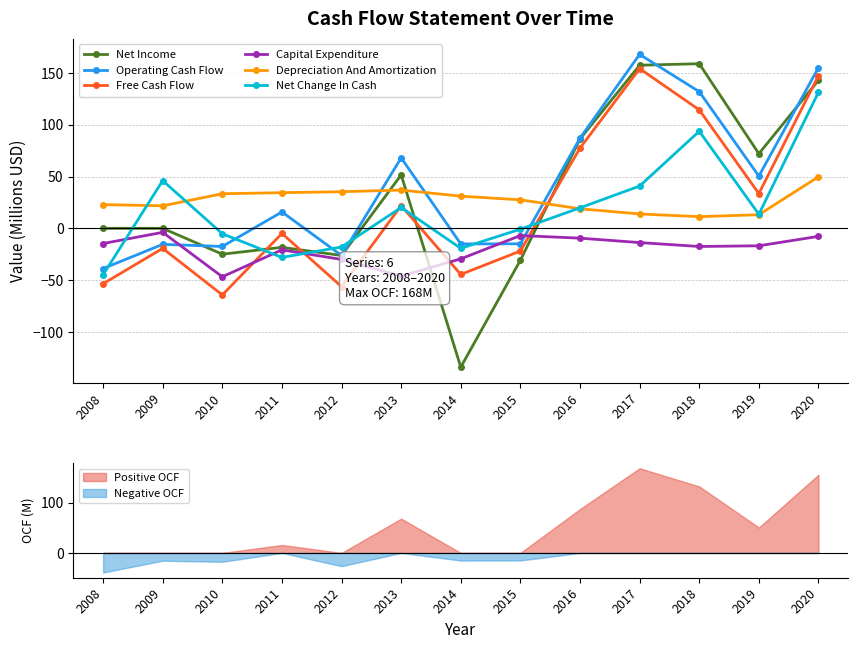

What is the spread (max minus min) of values at 2011?

62.5